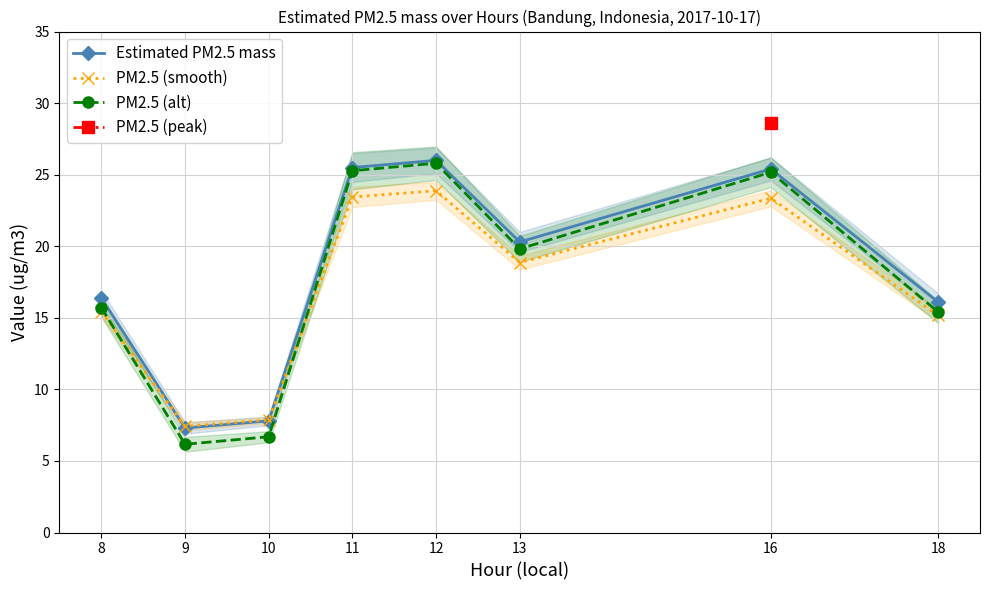

True or false: Estimated PM2.5 mass has a value of 3.4 at 18.

False